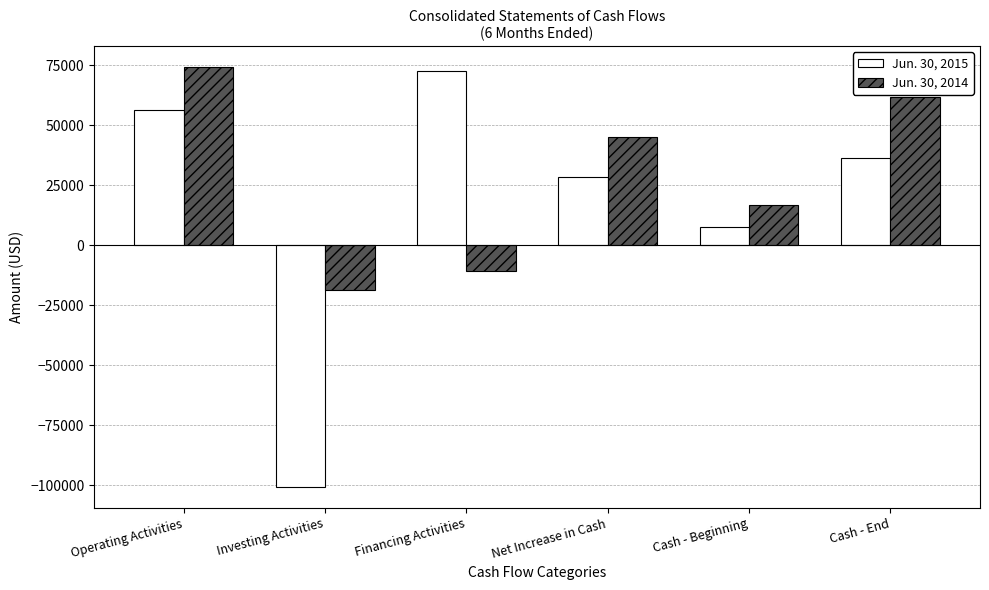

Which series changed the most between Operating Activities and Cash - End?

Jun. 30, 2015